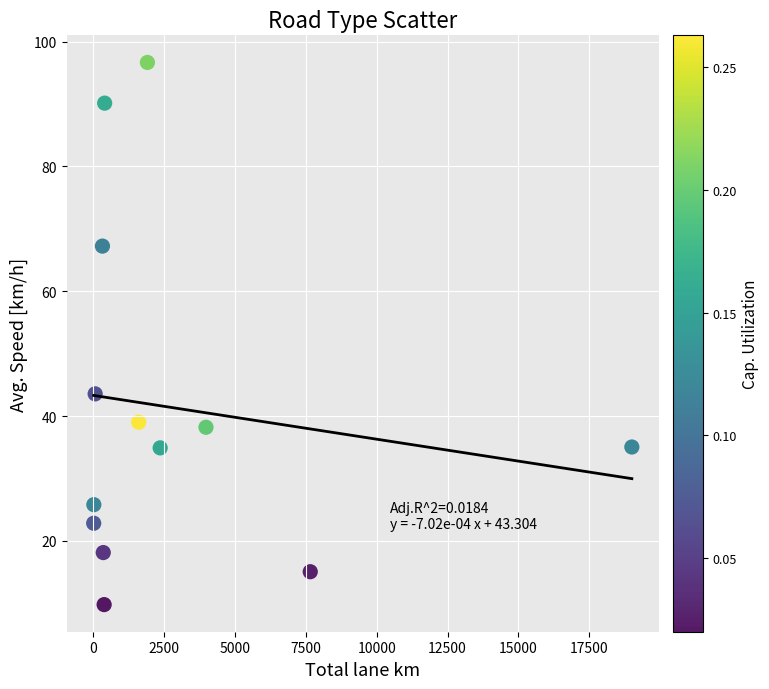

What is the range of X values (max minus min)?

18995.1